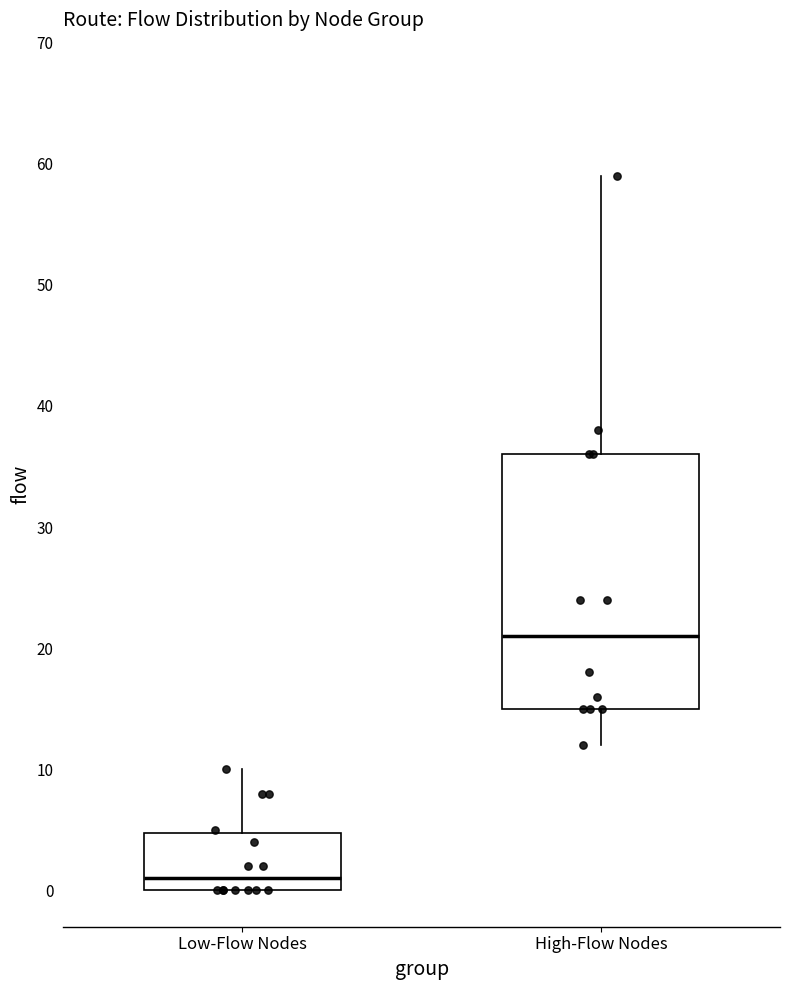

Reading left to right, read every box against the y-axis: the position of its median line, the range the box covers, and the ends of its whiskers. The values are not printed on the chart, so give them approximately, as read against the axis.

Low-Flow Nodes: median 1, box 0 to 5, whiskers 0 to 10
High-Flow Nodes: median 21, box 15 to 36, whiskers 12 to 59